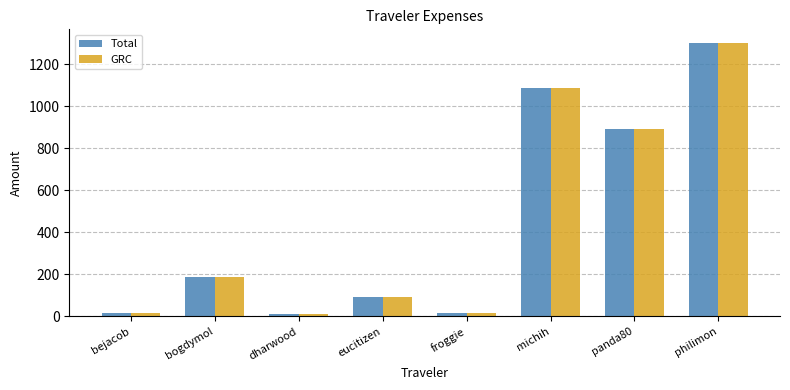

What is the label of the 1st bar from the right?

philimon